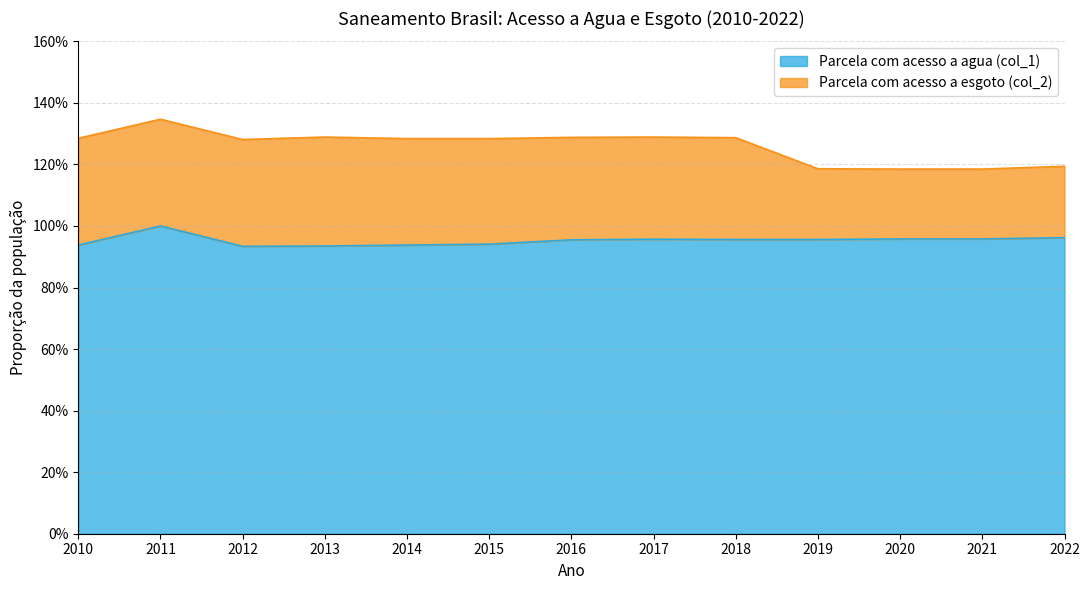

The chart shows a value of 1.3 at 2014. True or false?

False